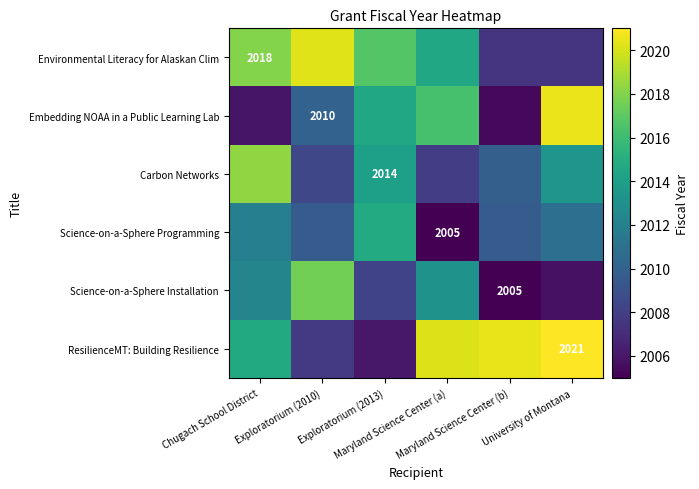

What is the minimum value for Embedding NOAA in a Public Learning Lab?

2005.3